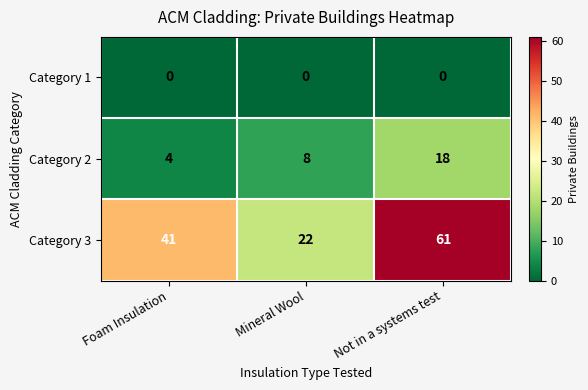

Between Foam Insulation and Not in a systems test, which series saw the biggest shift?

Category 3